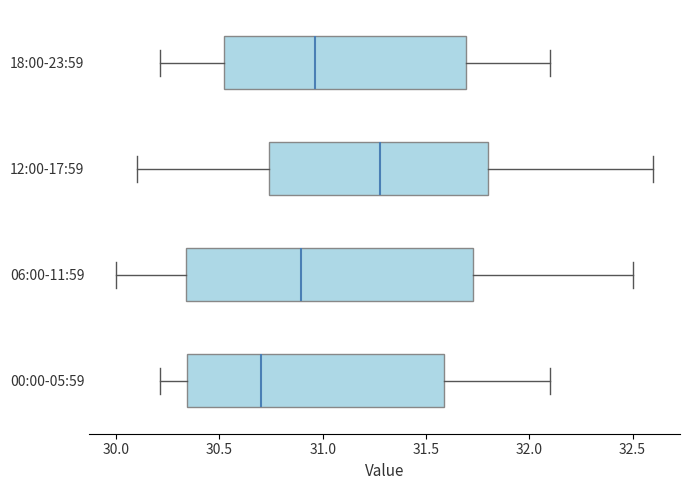

Which box's median line is the furthest to the right?

12:00-17:59